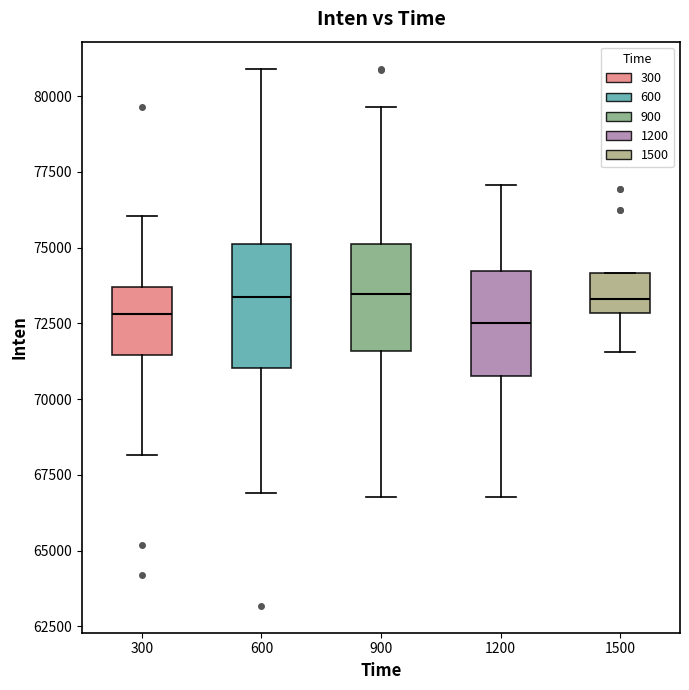

Where does the median line of the box at x = 1200 sit on the y-axis? The values are not printed on the chart, so give them approximately, as read against the axis.

72500